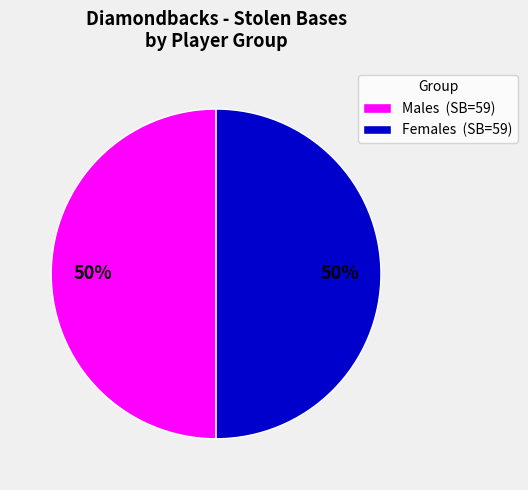

Combined, do Females (SB=59) and Males (SB=59) account for over 50%?

Yes